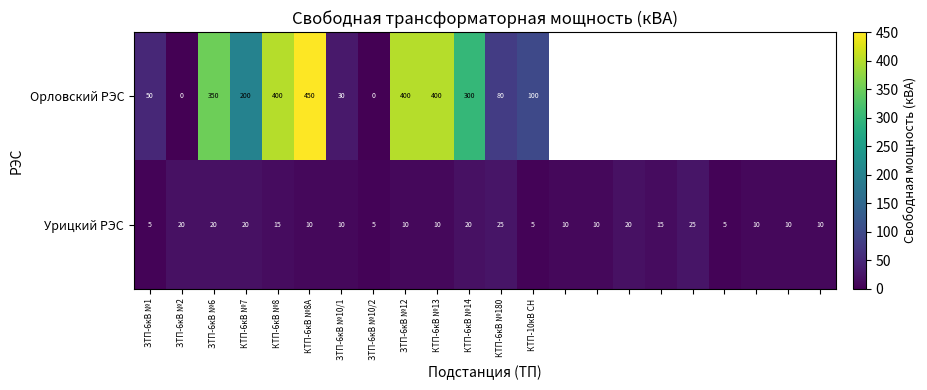

What is the minimum value for Урицкий РЭС?

5